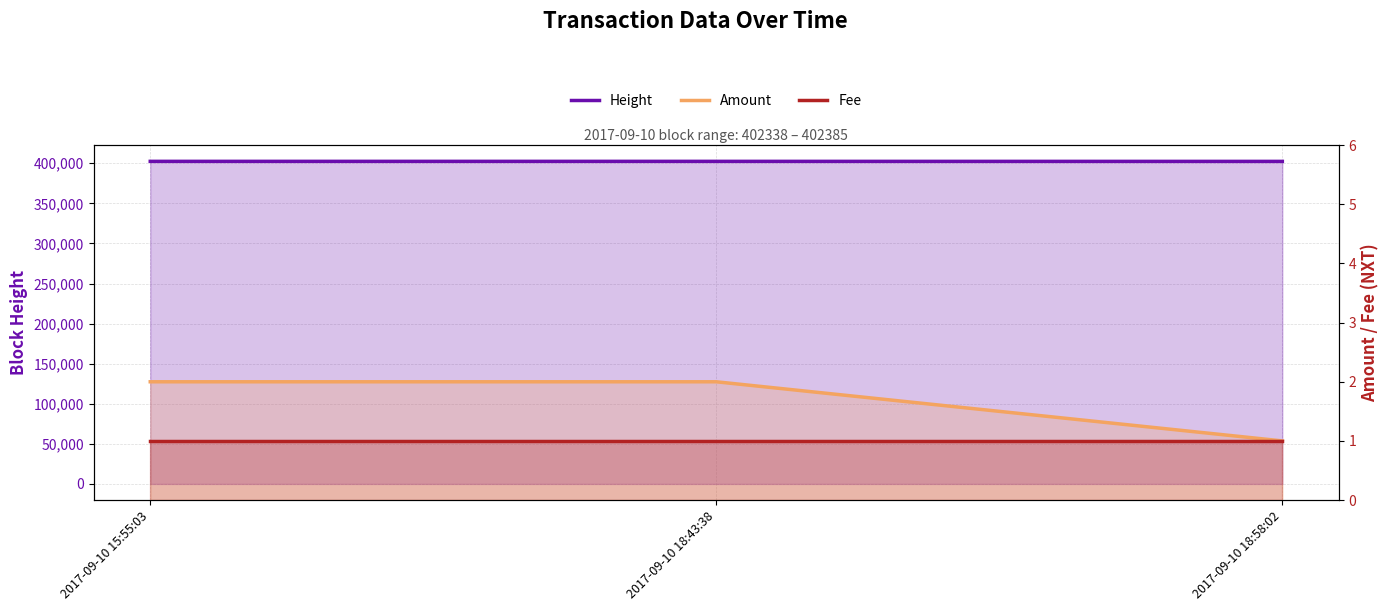

How many data points does each series have?

3